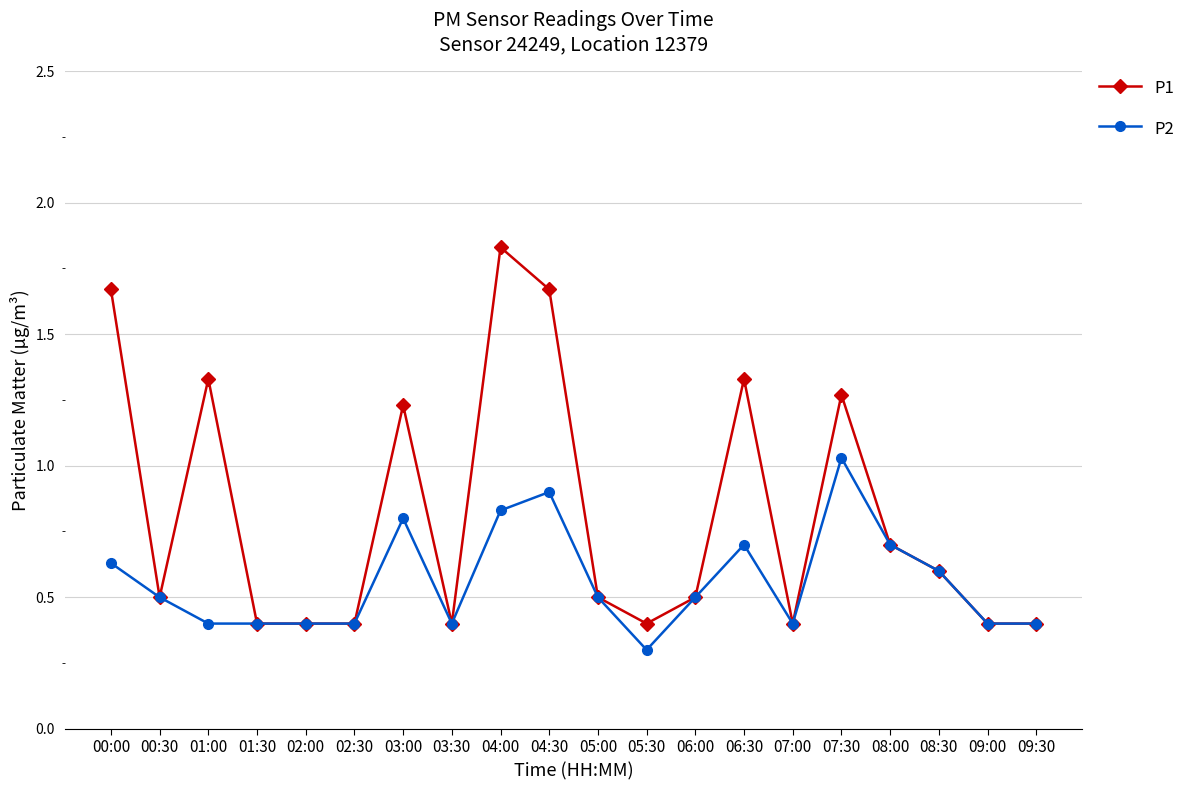

Where is the first local maximum for P1?

01:00